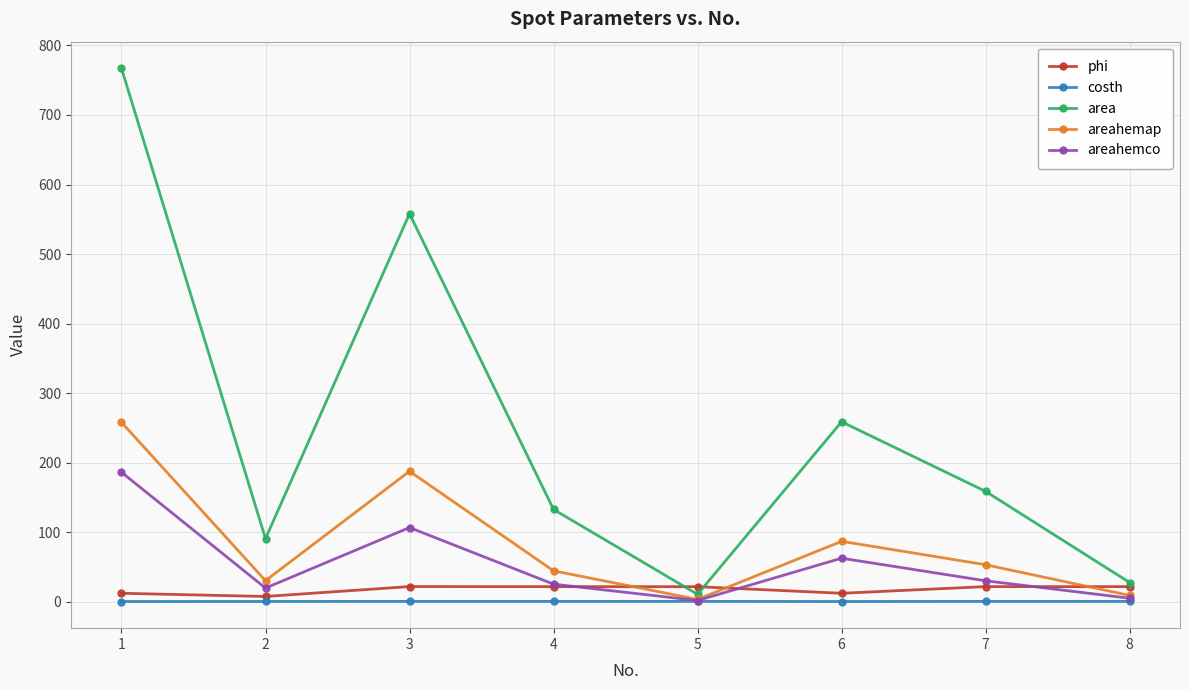

What is the difference between the maximum and minimum values in the costh series?

0.2